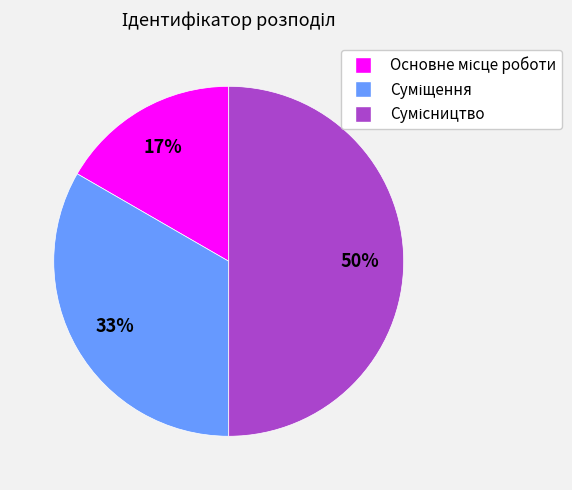

To the nearest percent, what is the difference between the largest and smallest slice percentages?

33%